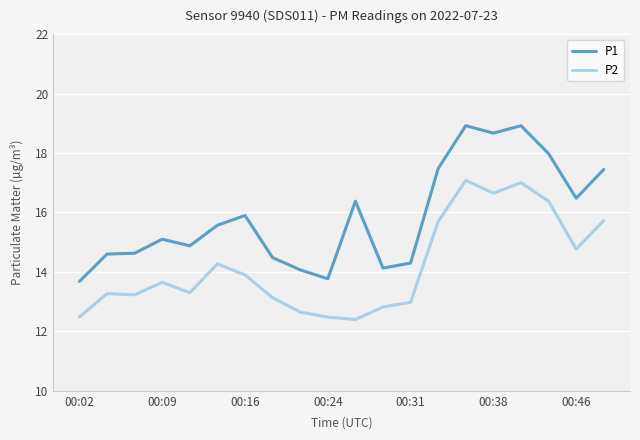

True or false: P1 and P2 intersect in this chart.

False